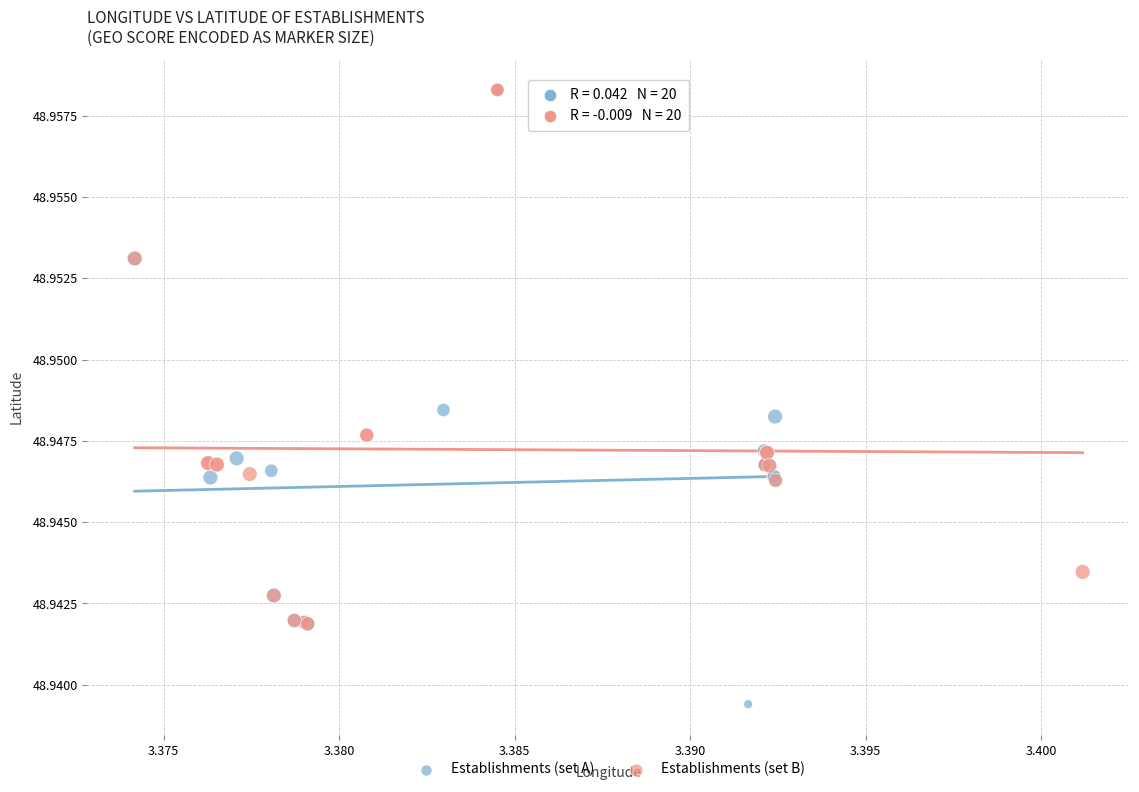

Which series has the widest spread of Y values?

Establishments (set A)